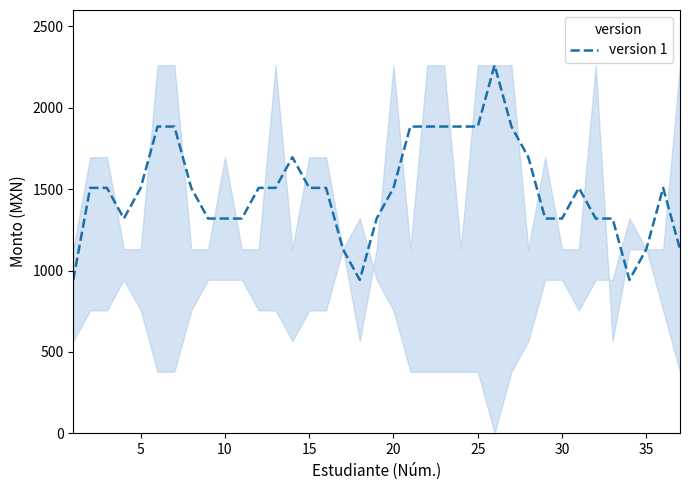

Reading left to right, what are all the values shown in this chart?

942.5	1508.0	1508.0	1319.5	1508.0	1885.0	1885.0	1508.0	1319.5	1319.5	1319.5	1508.0	1508.0	1696.5	1508.0	1508.0	1131.0	942.5	1319.5	1508.0	1885.0	1885.0	1885.0	1885.0	1885.0	2262.0	1885.0	1696.5	1319.5	1319.5	1508.0	1319.5	1319.5	942.5	1131.0	1508.0	1131.0